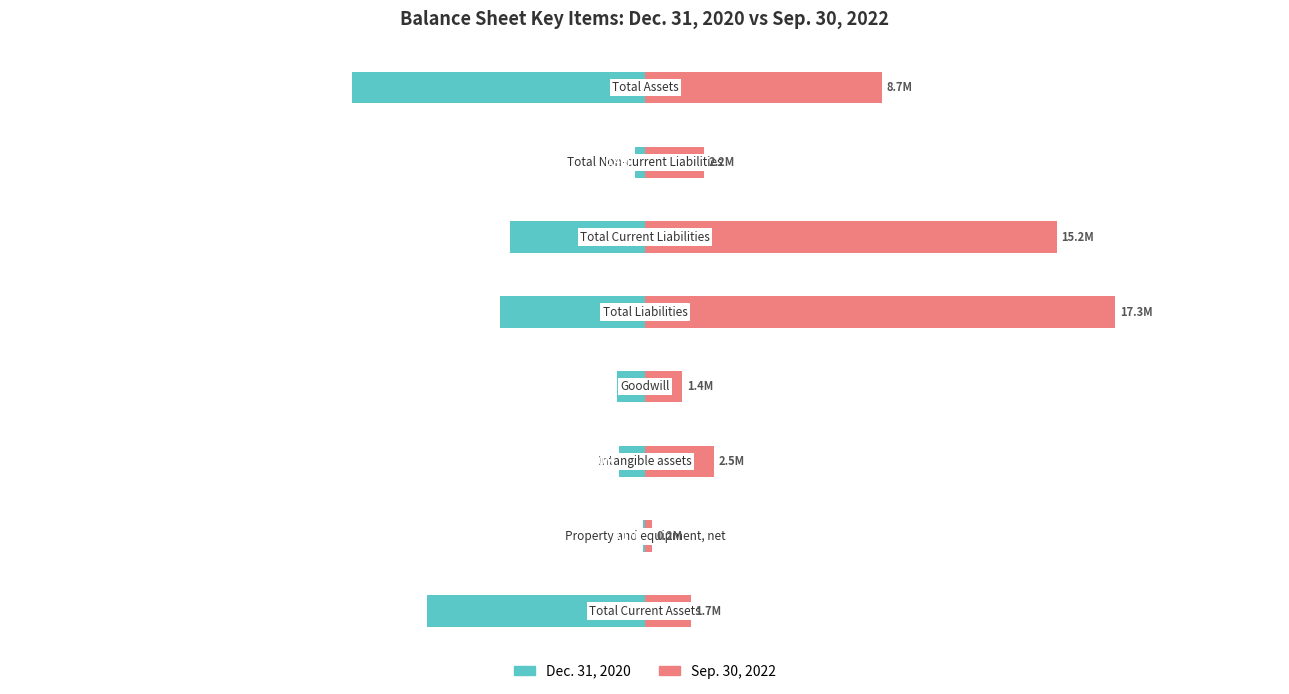

Rank the series by their maximum value, from highest to lowest.

Sep. 30, 2022, Dec. 31, 2020